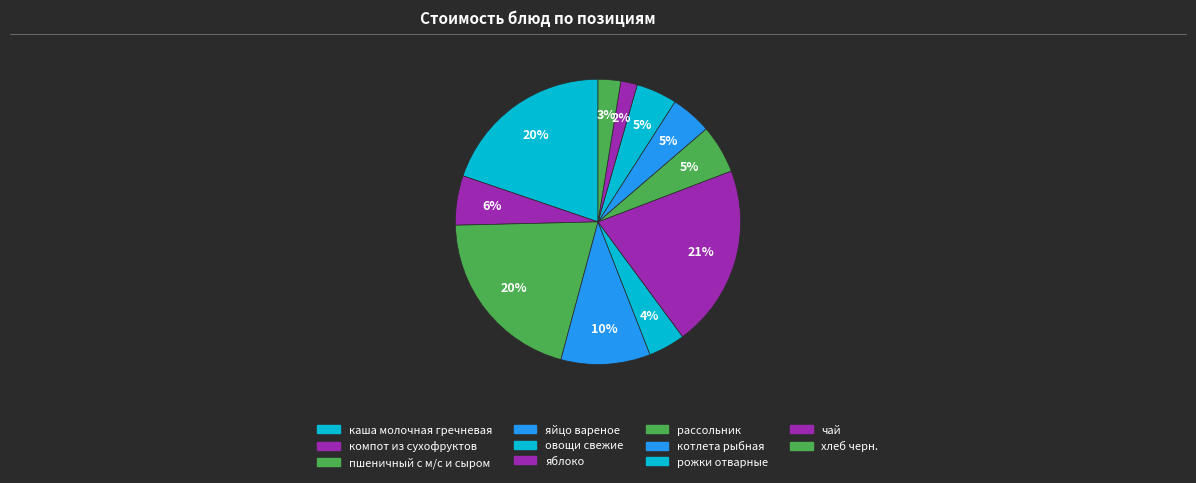

Is there a majority slice in this chart?

No